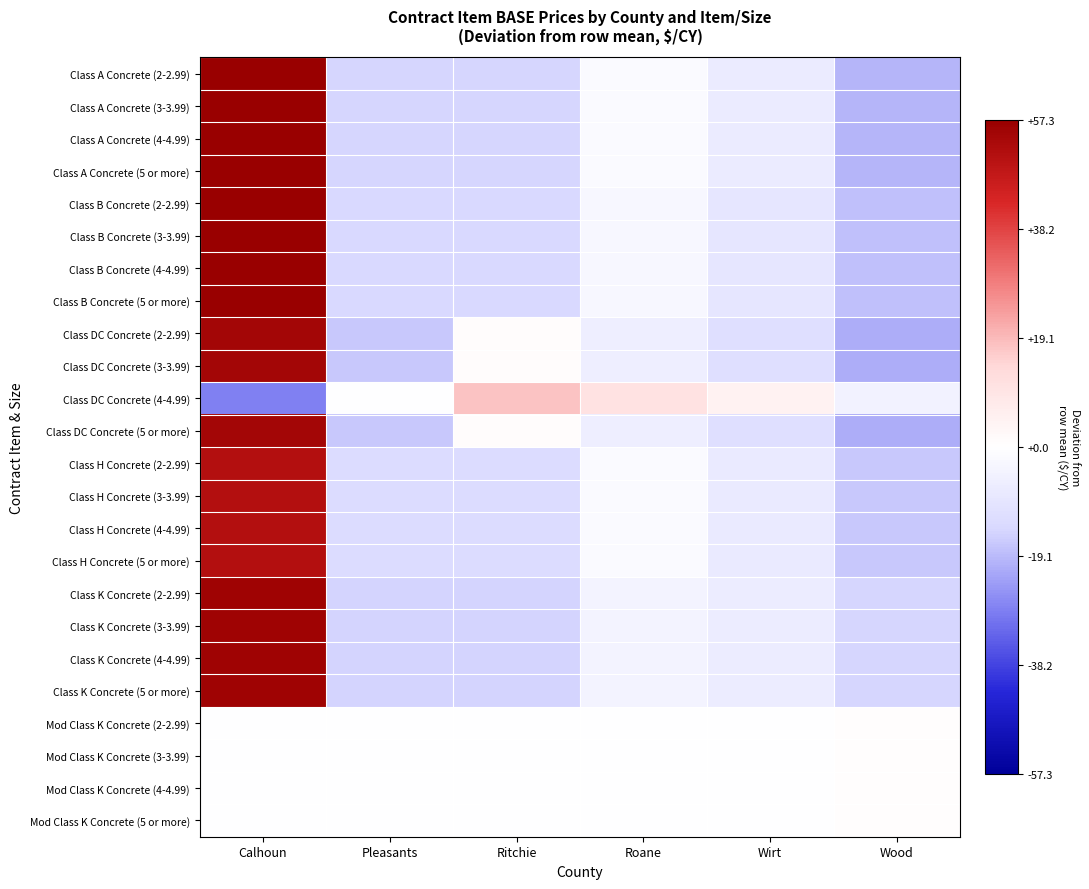

Reading right to left, transcribe all the data shown in this chart.

Class A Concrete (2-2.99): Wood=-19.7	Wirt=-7.5	Roane=-1.5	Ritchie=-14.5	Pleasants=-14.5	Calhoun=57.5
Class A Concrete (3-3.99): Wood=-19.7	Wirt=-7.5	Roane=-1.5	Ritchie=-14.5	Pleasants=-14.5	Calhoun=57.5
Class A Concrete (4-4.99): Wood=-19.7	Wirt=-7.5	Roane=-1.5	Ritchie=-14.5	Pleasants=-14.5	Calhoun=57.5
Class A Concrete (5 or more): Wood=-19.7	Wirt=-7.5	Roane=-1.5	Ritchie=-14.5	Pleasants=-14.5	Calhoun=57.5
Class B Concrete (2-2.99): Wood=-18.2	Wirt=-9.0	Roane=-3.0	Ritchie=-14.0	Pleasants=-14.0	Calhoun=58.0
Class B Concrete (3-3.99): Wood=-18.2	Wirt=-9.0	Roane=-3.0	Ritchie=-14.0	Pleasants=-14.0	Calhoun=58.0
Class B Concrete (4-4.99): Wood=-18.2	Wirt=-9.0	Roane=-3.0	Ritchie=-14.0	Pleasants=-14.0	Calhoun=58.0
Class B Concrete (5 or more): Wood=-18.2	Wirt=-9.0	Roane=-3.0	Ritchie=-14.0	Pleasants=-14.0	Calhoun=58.0
Class DC Concrete (2-2.99): Wood=-21.2	Wirt=-12.0	Roane=-6.0	Ritchie=1.0	Pleasants=-17.0	Calhoun=55.0
Class DC Concrete (3-3.99): Wood=-21.2	Wirt=-12.0	Roane=-6.0	Ritchie=1.0	Pleasants=-17.0	Calhoun=55.0
Class DC Concrete (4-4.99): Wood=-4.5	Wirt=4.7	Roane=10.7	Ritchie=17.7	Pleasants=-0.3	Calhoun=-28.3
Class DC Concrete (5 or more): Wood=-21.2	Wirt=-12.0	Roane=-6.0	Ritchie=1.0	Pleasants=-17.0	Calhoun=55.0
Class H Concrete (2-2.99): Wood=-16.9	Wirt=-7.6	Roane=-1.6	Ritchie=-12.6	Pleasants=-12.6	Calhoun=51.4
Class H Concrete (3-3.99): Wood=-16.9	Wirt=-7.6	Roane=-1.6	Ritchie=-12.6	Pleasants=-12.6	Calhoun=51.4
Class H Concrete (4-4.99): Wood=-16.9	Wirt=-7.6	Roane=-1.6	Ritchie=-12.6	Pleasants=-12.6	Calhoun=51.4
Class H Concrete (5 or more): Wood=-16.9	Wirt=-7.6	Roane=-1.6	Ritchie=-12.6	Pleasants=-12.6	Calhoun=51.4
Class K Concrete (2-2.99): Wood=-14.4	Wirt=-7.1	Roane=-4.1	Ritchie=-15.1	Pleasants=-15.1	Calhoun=55.9
Class K Concrete (3-3.99): Wood=-14.4	Wirt=-7.1	Roane=-4.1	Ritchie=-15.1	Pleasants=-15.1	Calhoun=55.9
Class K Concrete (4-4.99): Wood=-14.4	Wirt=-7.1	Roane=-4.1	Ritchie=-15.1	Pleasants=-15.1	Calhoun=55.9
Class K Concrete (5 or more): Wood=-14.4	Wirt=-7.1	Roane=-4.1	Ritchie=-15.1	Pleasants=-15.1	Calhoun=55.9
Mod Class K Concrete (2-2.99): Wood=0.6	Wirt=-0.1	Roane=-0.1	Ritchie=-0.1	Pleasants=-0.1	Calhoun=-0.1
Mod Class K Concrete (3-3.99): Wood=0.6	Wirt=-0.1	Roane=-0.1	Ritchie=-0.1	Pleasants=-0.1	Calhoun=-0.1
Mod Class K Concrete (4-4.99): Wood=0.6	Wirt=-0.1	Roane=-0.1	Ritchie=-0.1	Pleasants=-0.1	Calhoun=-0.1
Mod Class K Concrete (5 or more): Wood=0.6	Wirt=-0.1	Roane=-0.1	Ritchie=-0.1	Pleasants=-0.1	Calhoun=-0.1